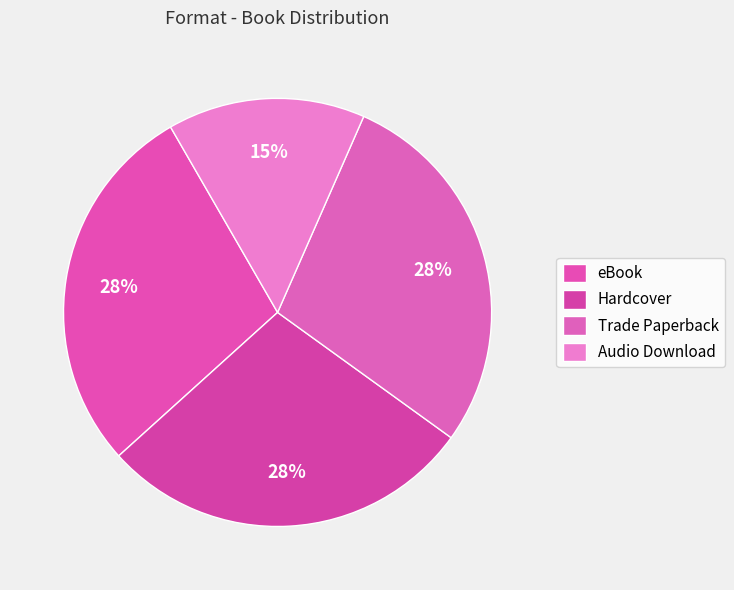

To the nearest percent, what percentage of the pie is Hardcover?

28%